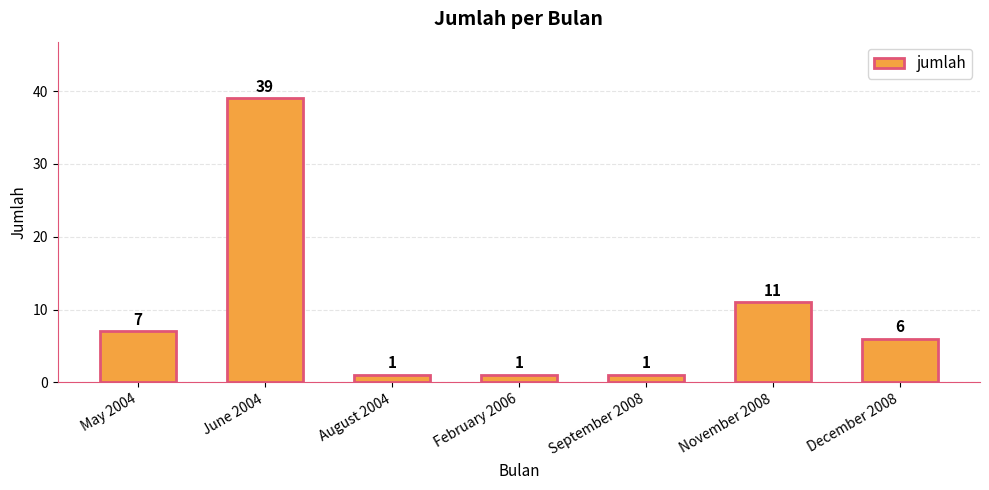

How many values are below 6?

3